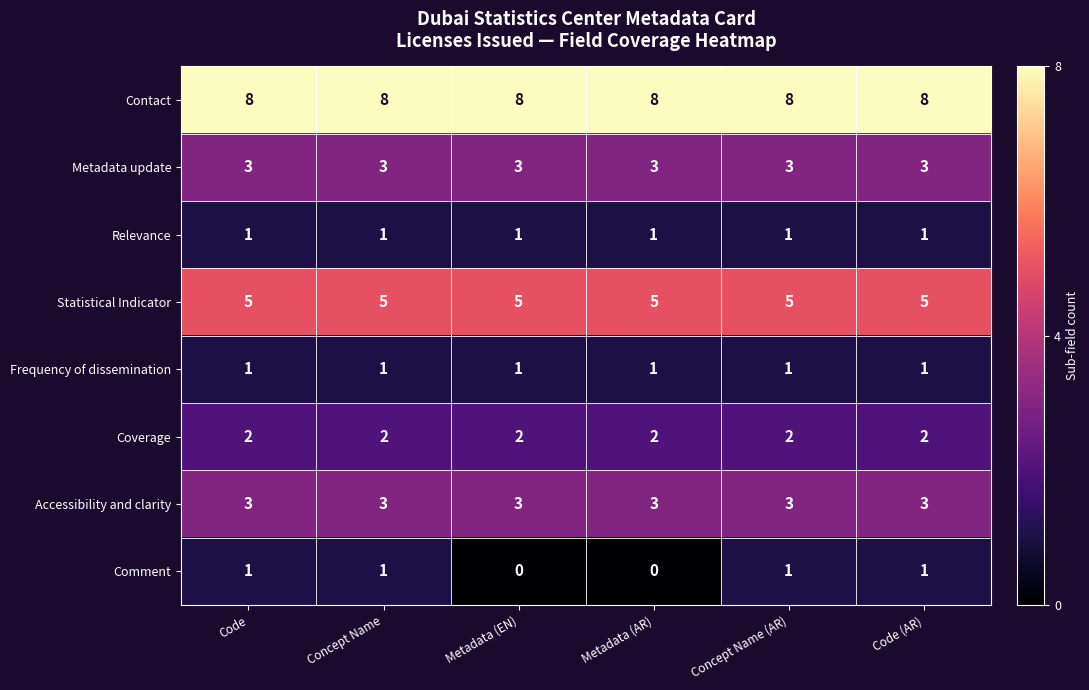

What is the sum of all Contact values?

48